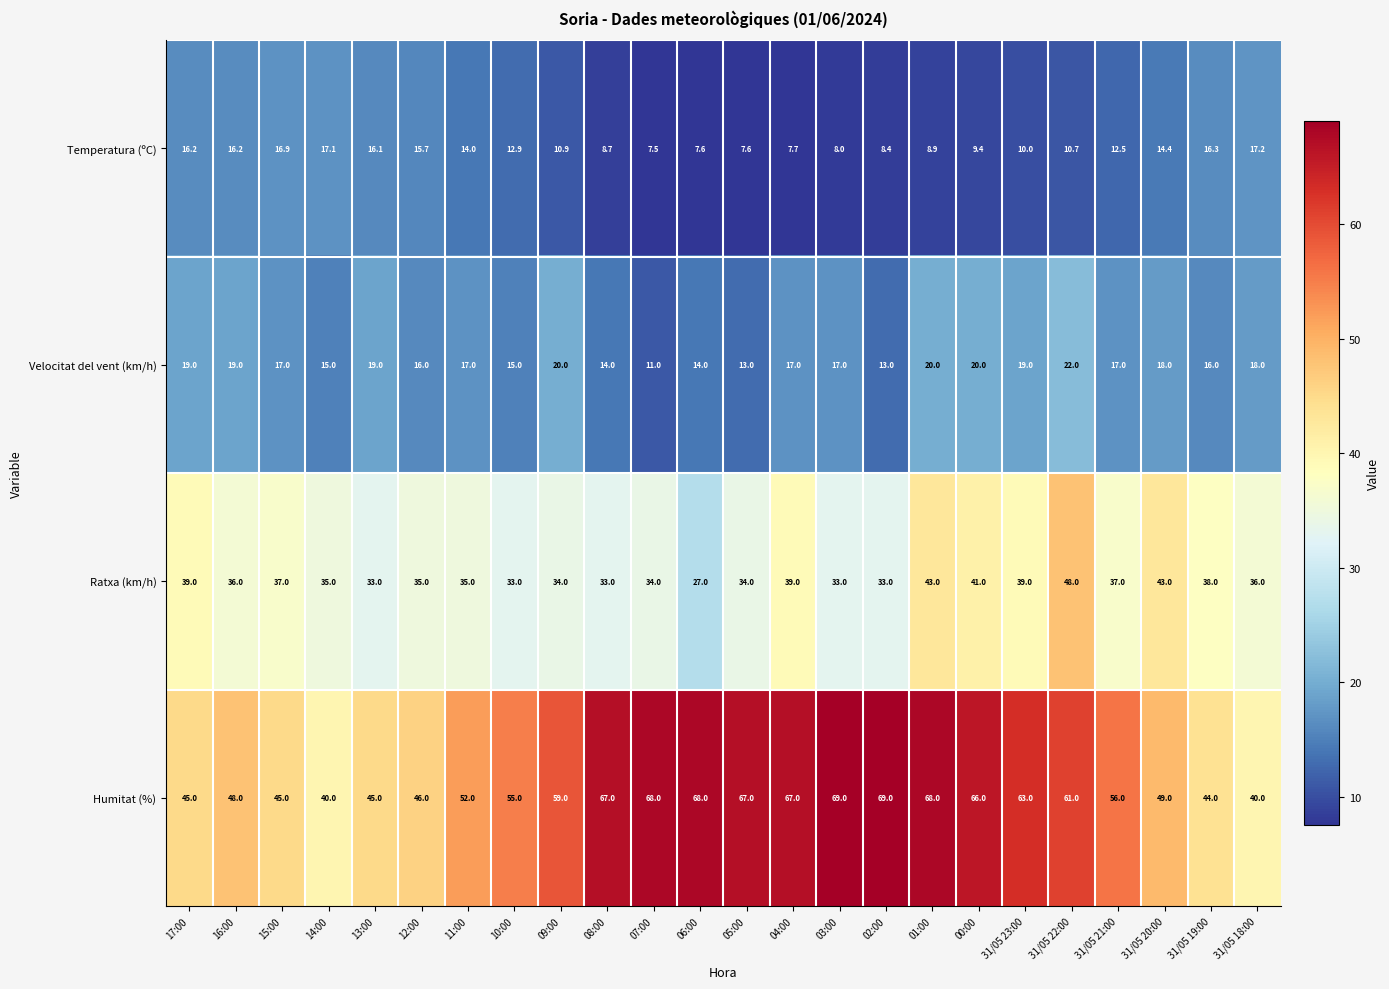

Which series has the widest spread of values?

Humitat (%)